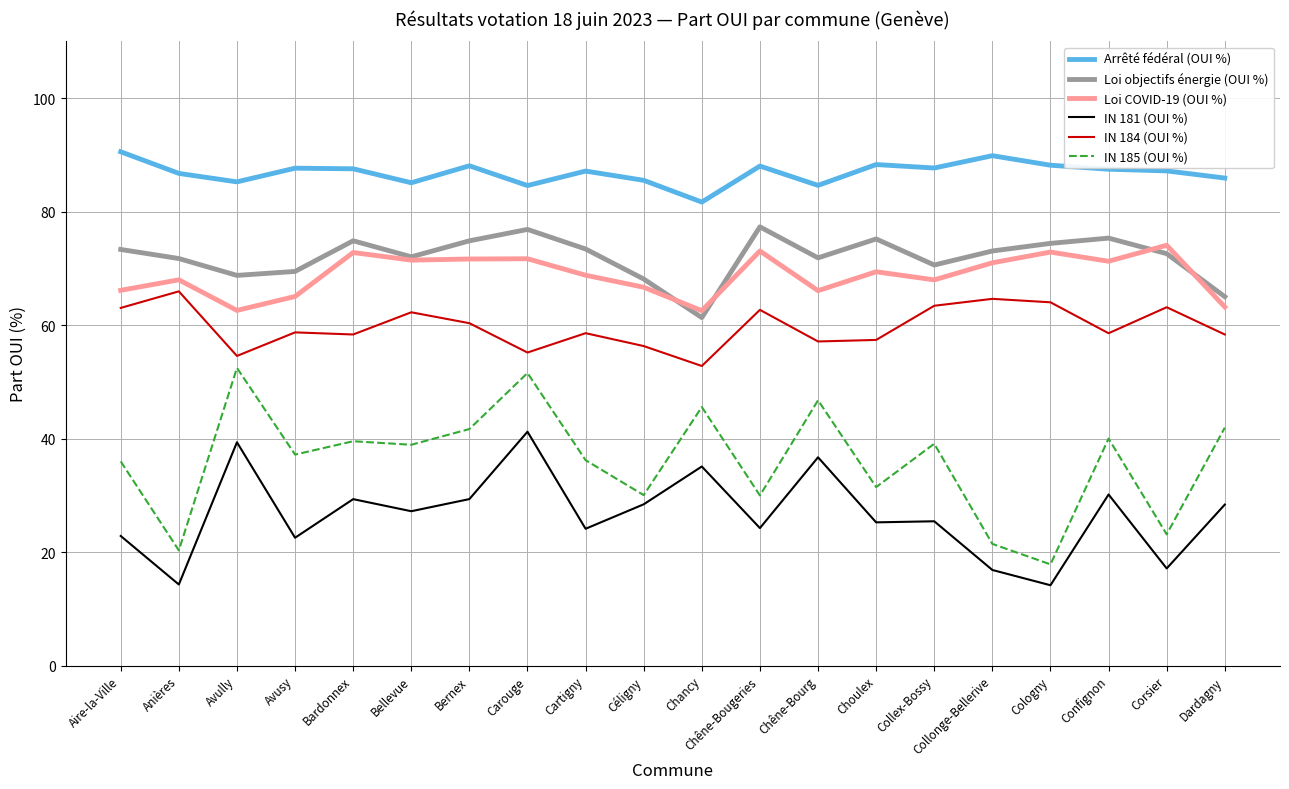

In Loi COVID-19 (OUI %), how many points are lower than both neighbors (excluding endpoints)?

6